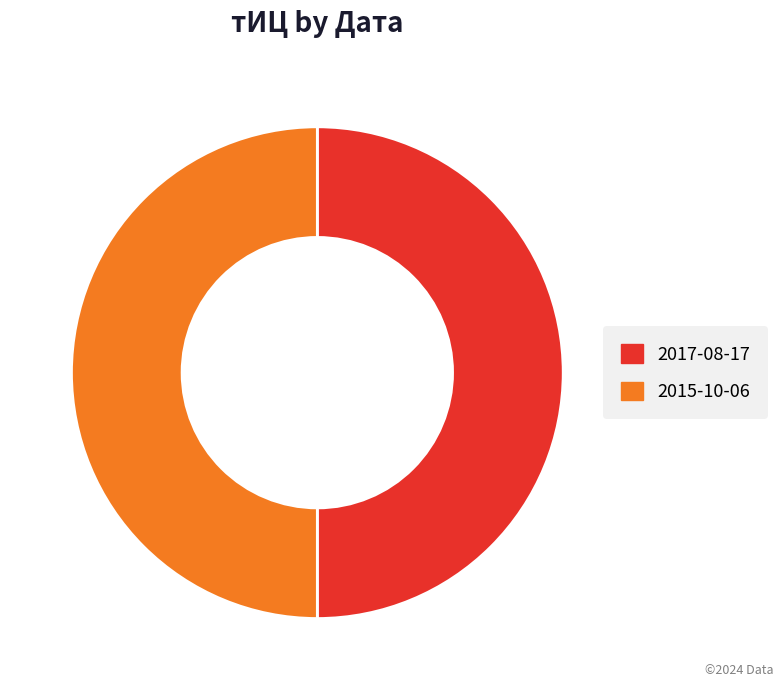

Count the number of slices in the pie.

2